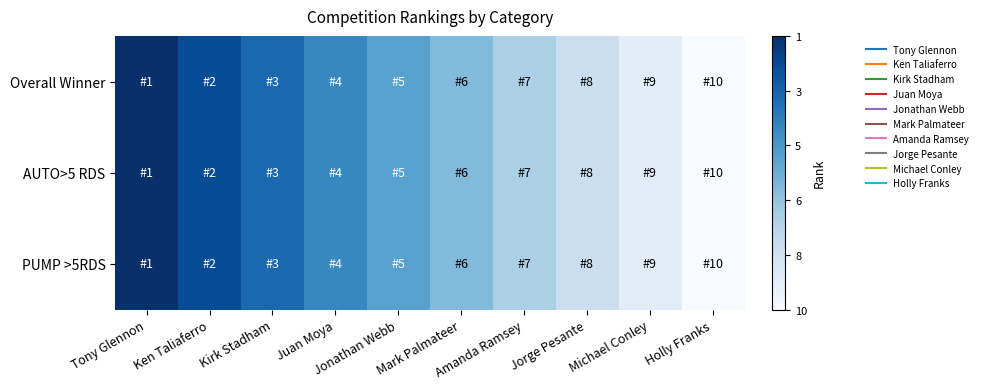

What is the total value across all series at Tony Glennon?

3.0